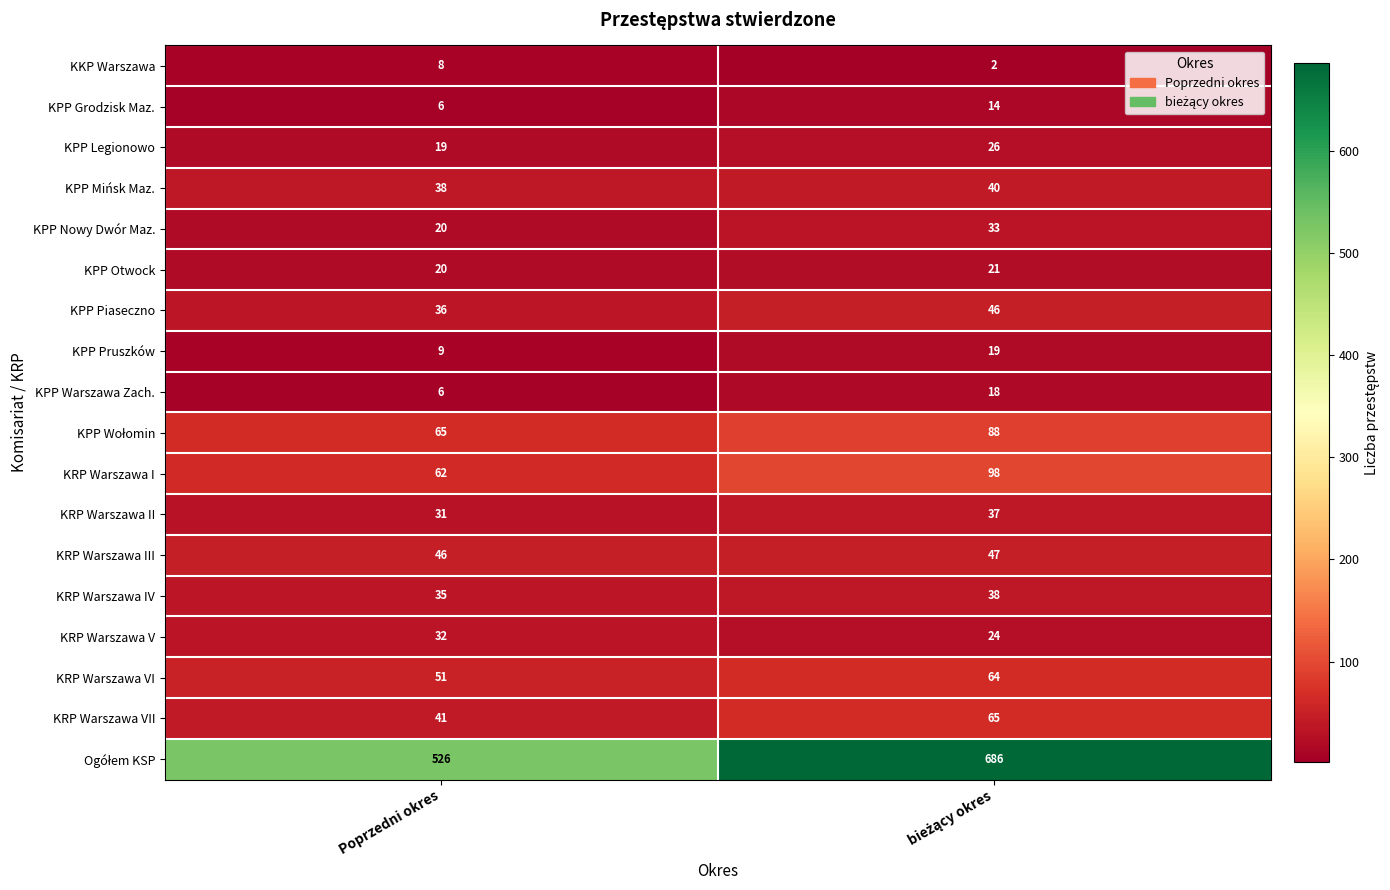

The KPP Pruszków series shows 9 at Poprzedni okres. True or false?

True